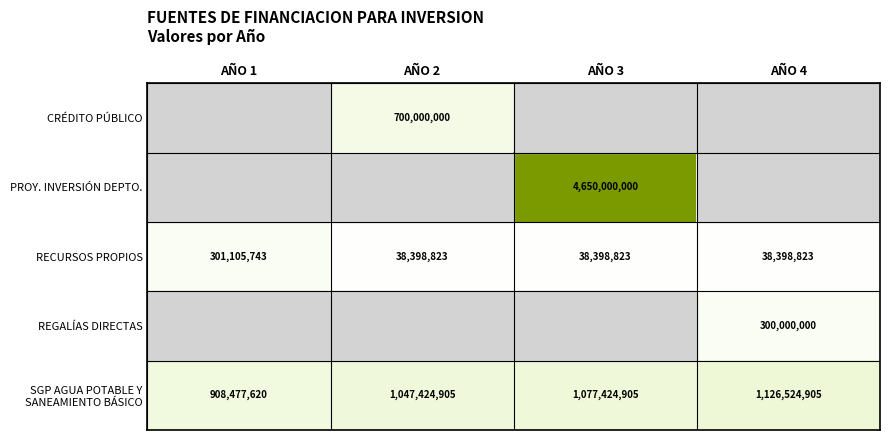

What is the difference between the RECURSOS PROPIOS values at AÑO 3 and AÑO 1?

262706920